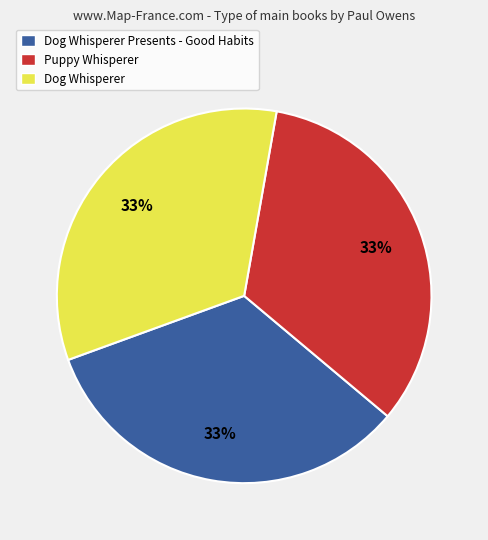

True or false: Dog Whisperer Presents - Good Habits accounts for 42% of the total.

False